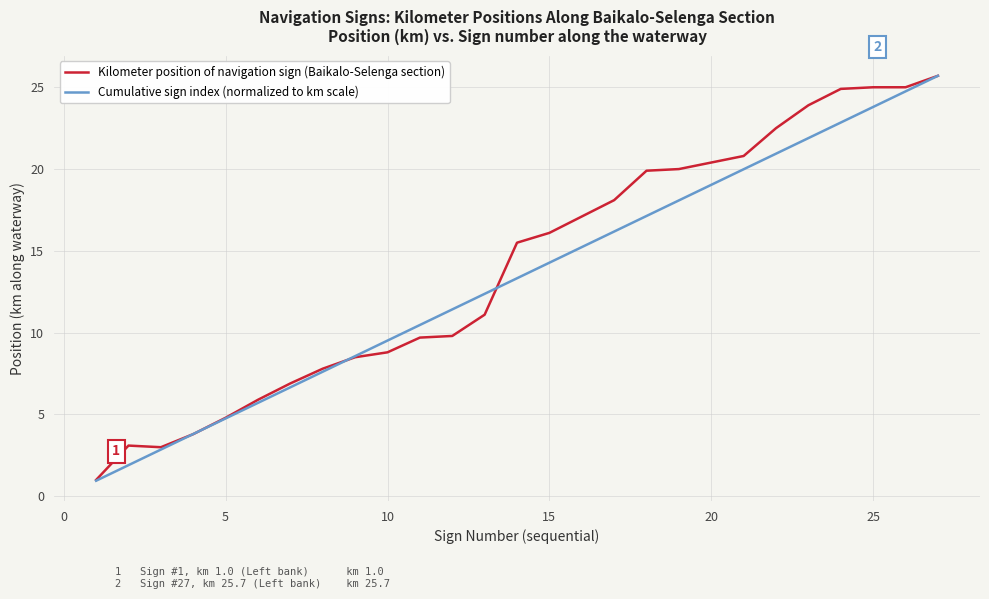

What is the minimum value for Cumulative sign index (normalized to km scale)?

1.0